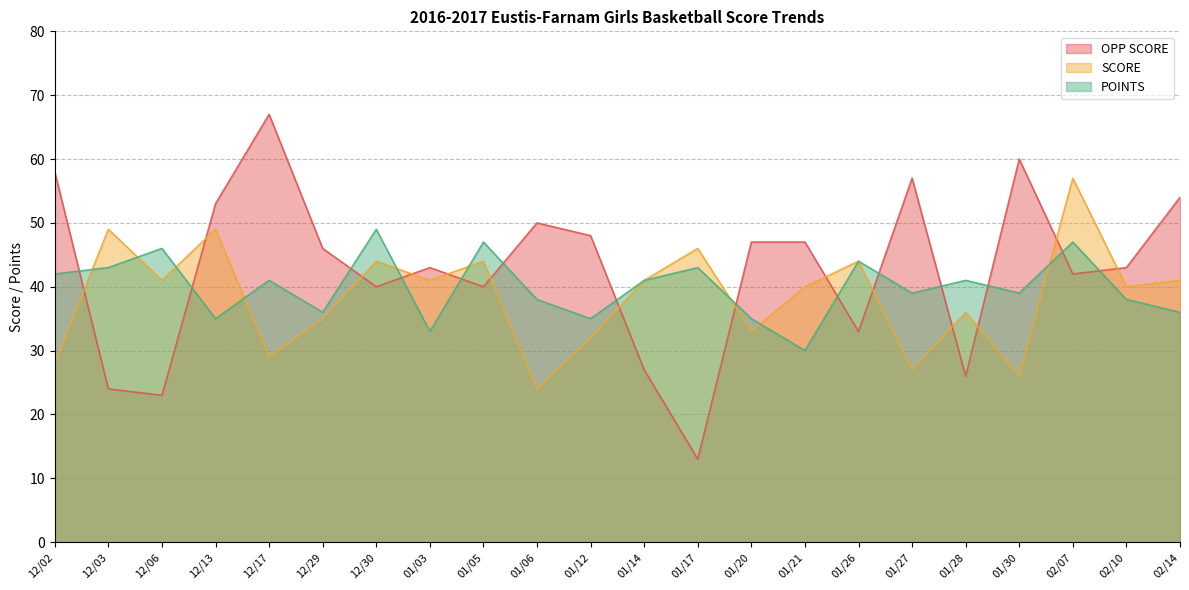

At which label does SCORE reach its peak?

02/07